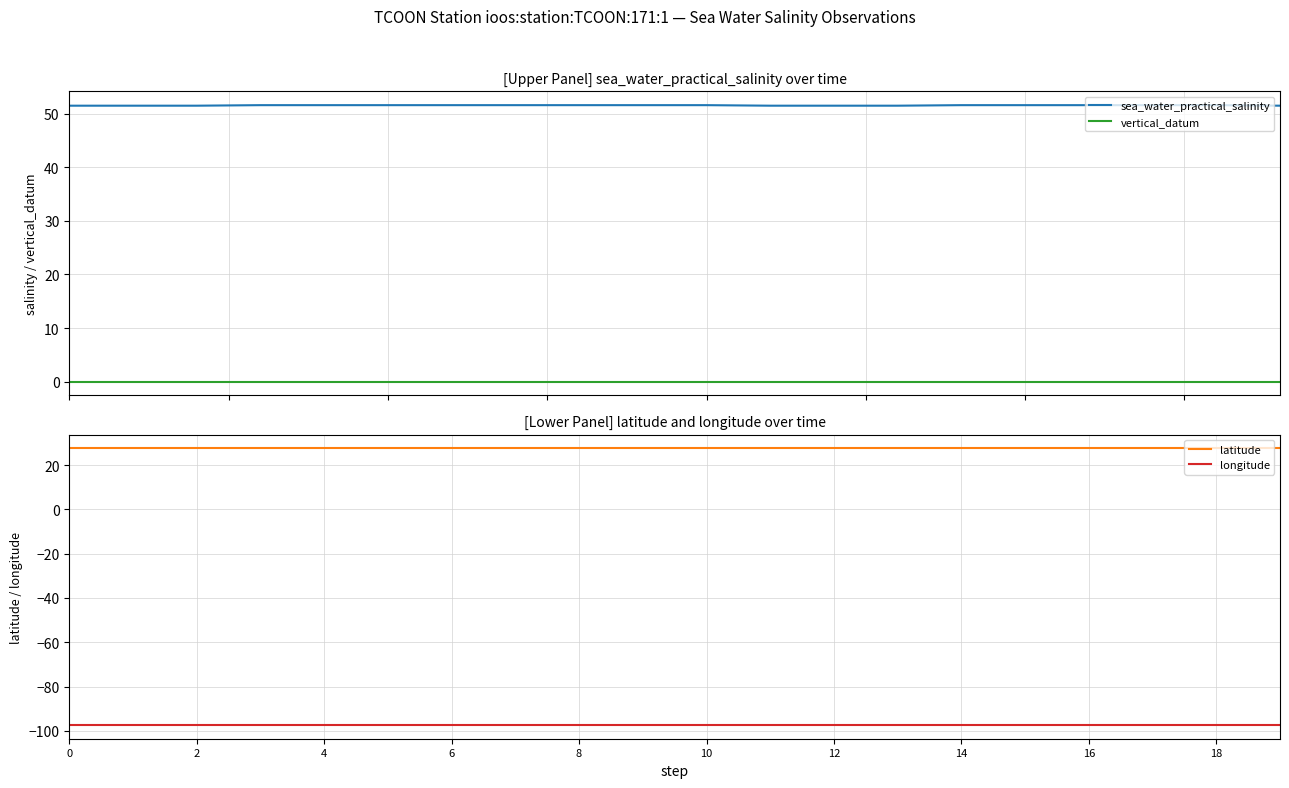

What is the total value across all series at 15?

-18.2